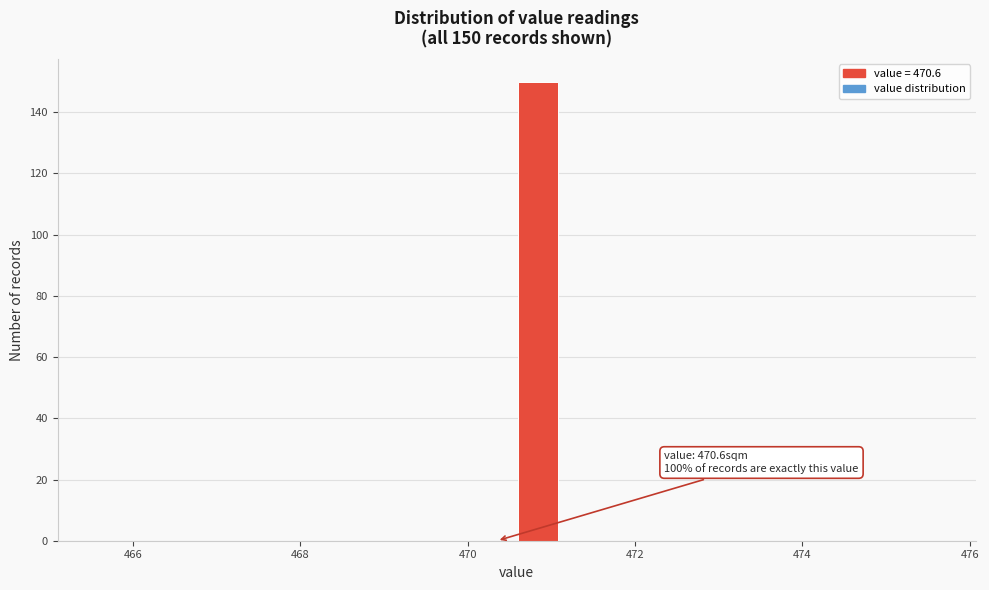

Read against the x-axis, roughly where is the centre of the tallest bar?

470.8